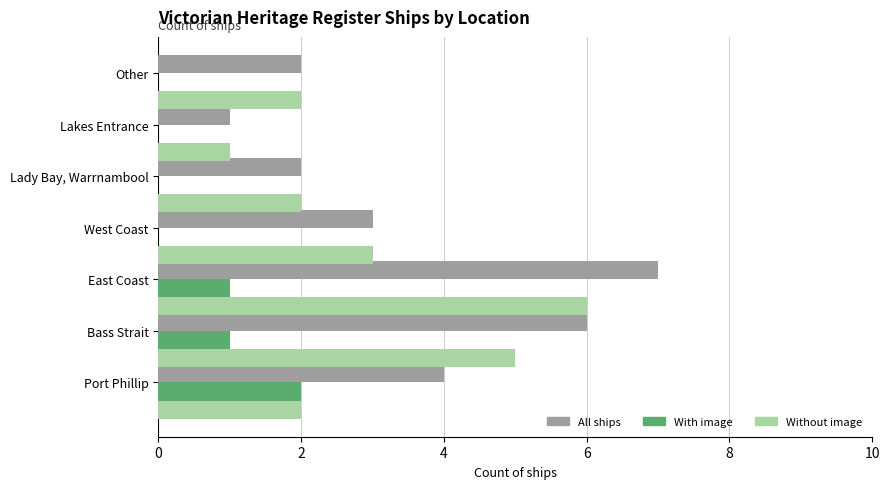

At which category is the sum across all series the highest?

East Coast